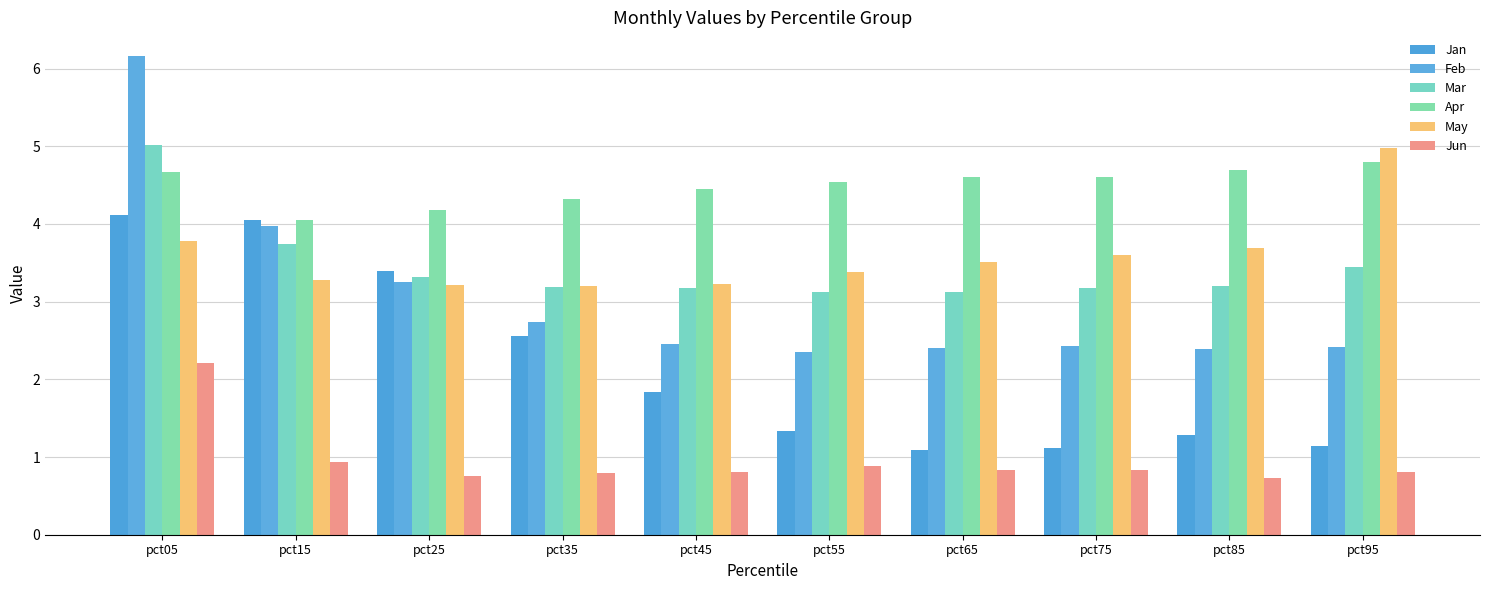

How many bars are there in each group?

6